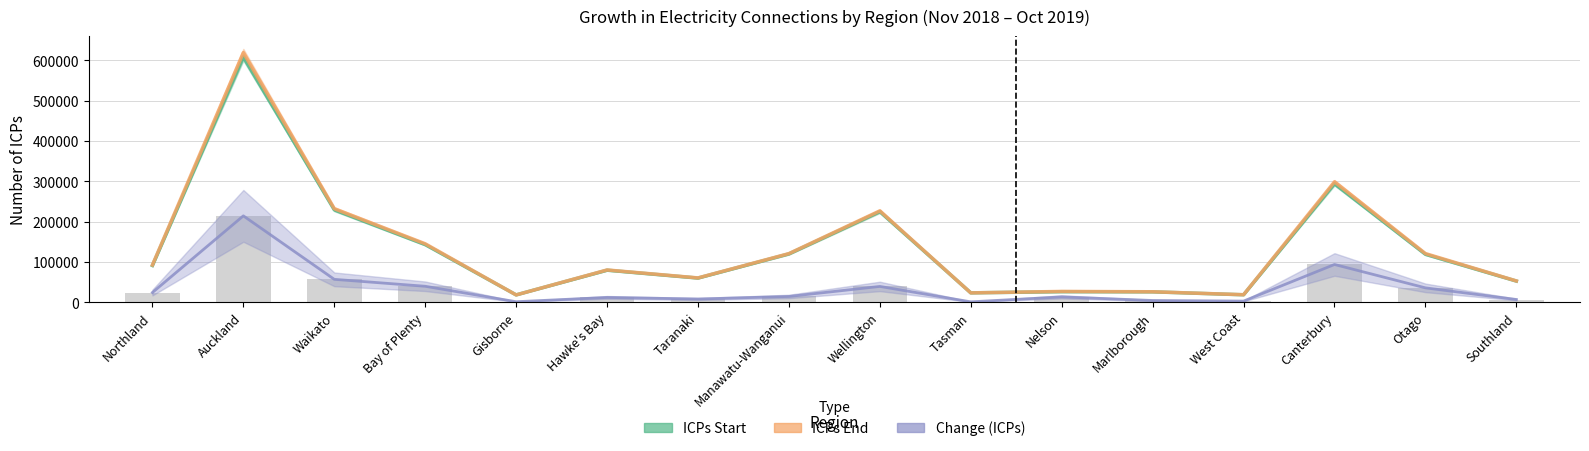

What is the sum of all values?

563560